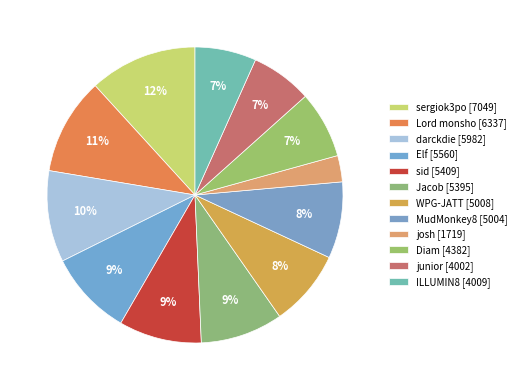

Is it true that darckdie is 10% of the pie?

True